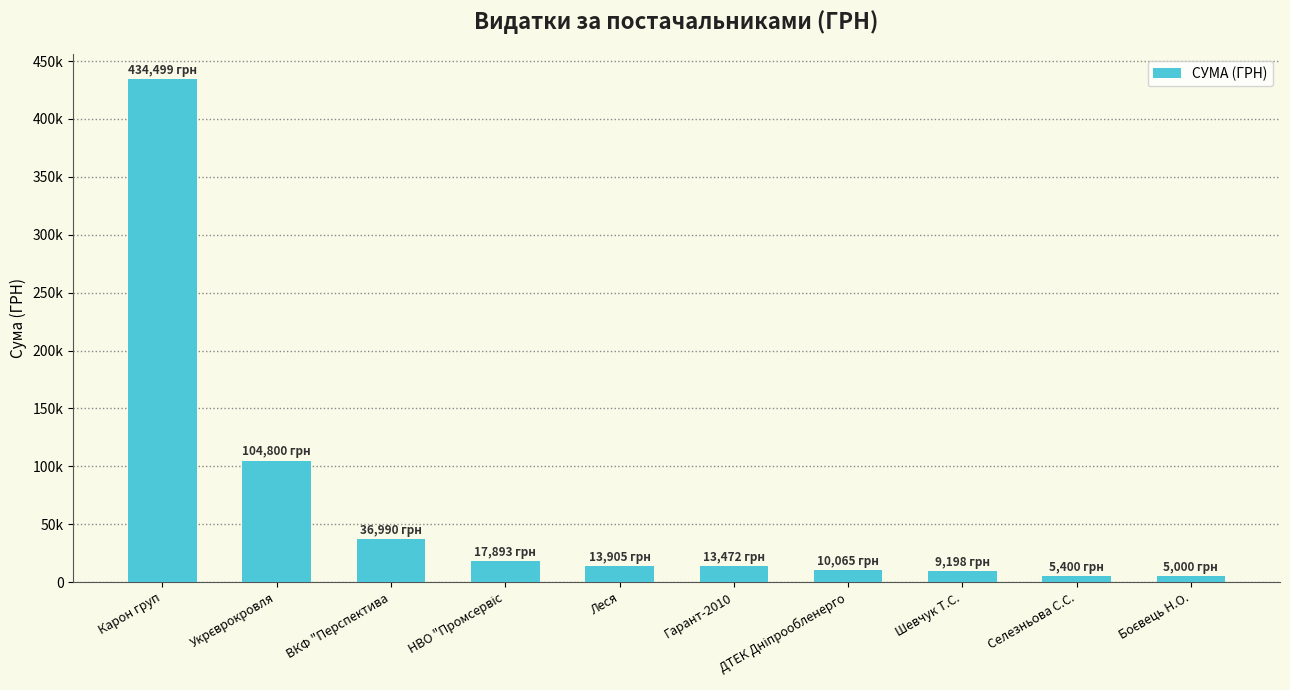

The value at НВО "Промсервіс is 3830.4. True or false?

False